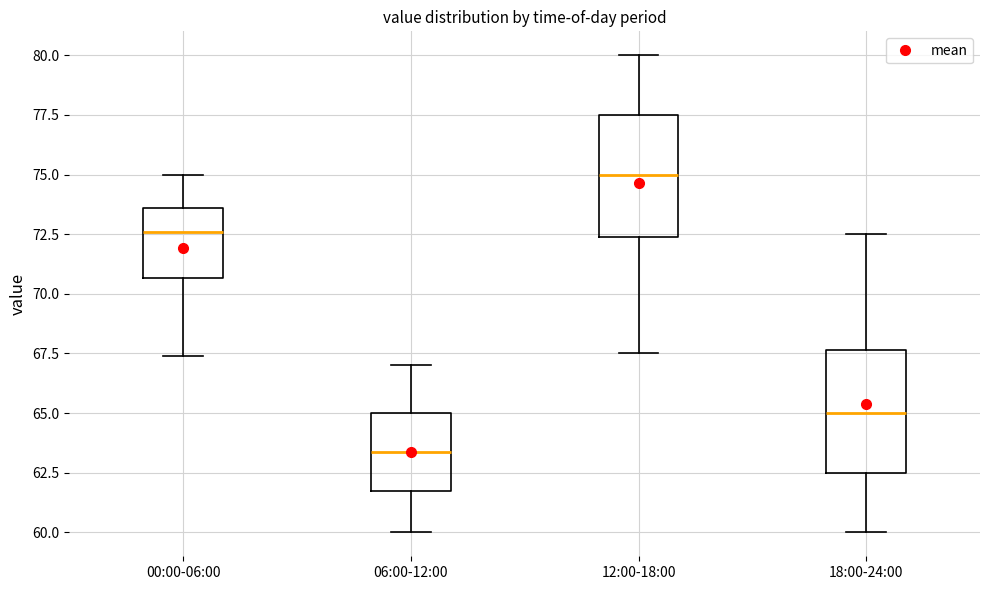

Where does the median line of the box for 06:00-12:00 sit on the y-axis? The values are not printed on the chart, so give them approximately, as read against the axis.

63.5